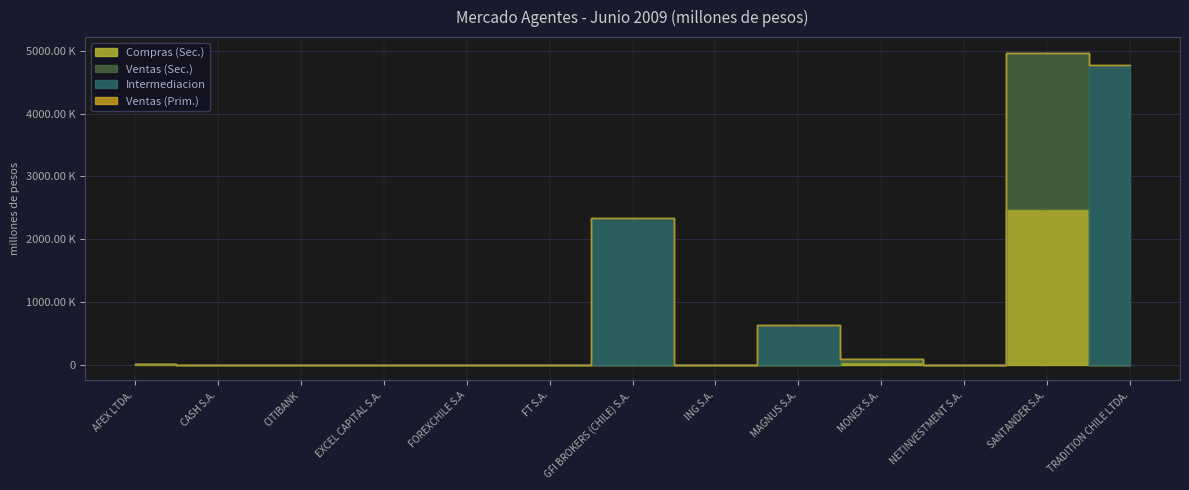

Reading left to right, list all the values displayed in this chart.

Compras (Sec.): AFEX LTDA.=4475.6	CASH S.A.=0.0	CITIBANK=0.0	EXCEL CAPITAL S.A.=1098.4	FOREXCHILE S.A=0.0	FT S.A.=0.0	GFI BROKERS (CHILE) S.A.=0.0	ING S.A.=0.0	MAGNUS S.A.=0.0	MONEX S.A.=44462.5	NETINVESTMENT S.A.=592.4	SANTANDER S.A.=2479128.7	TRADITION CHILE LTDA.=0.0
Ventas (Sec.): AFEX LTDA.=4604.5	CASH S.A.=0.0	CITIBANK=0.0	EXCEL CAPITAL S.A.=1098.8	FOREXCHILE S.A=0.0	FT S.A.=485.3	GFI BROKERS (CHILE) S.A.=0.0	ING S.A.=0.0	MAGNUS S.A.=0.0	MONEX S.A.=44662.2	NETINVESTMENT S.A.=592.6	SANTANDER S.A.=2488976.8	TRADITION CHILE LTDA.=0.0
Intermediacion: AFEX LTDA.=0.0	CASH S.A.=0.0	CITIBANK=0.0	EXCEL CAPITAL S.A.=0.0	FOREXCHILE S.A=0.0	FT S.A.=19.8	GFI BROKERS (CHILE) S.A.=2335832.0	ING S.A.=0.0	MAGNUS S.A.=627976.4	MONEX S.A.=0.0	NETINVESTMENT S.A.=0.0	SANTANDER S.A.=0.0	TRADITION CHILE LTDA.=4771257.6
Ventas (Prim.): AFEX LTDA.=173.8	CASH S.A.=0.0	CITIBANK=0.0	EXCEL CAPITAL S.A.=0.0	FOREXCHILE S.A=70.0	FT S.A.=0.0	GFI BROKERS (CHILE) S.A.=0.0	ING S.A.=0.0	MAGNUS S.A.=0.0	MONEX S.A.=0.0	NETINVESTMENT S.A.=0.0	SANTANDER S.A.=0.0	TRADITION CHILE LTDA.=0.0